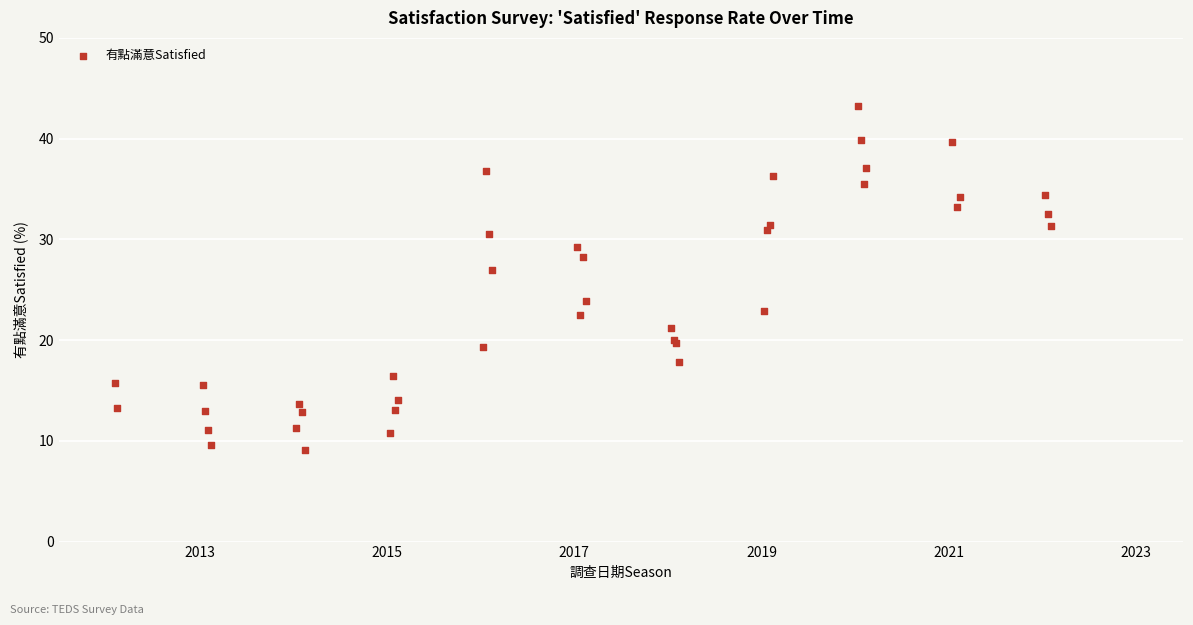

What Y value in the scatter plot is closest to 26?

27.0